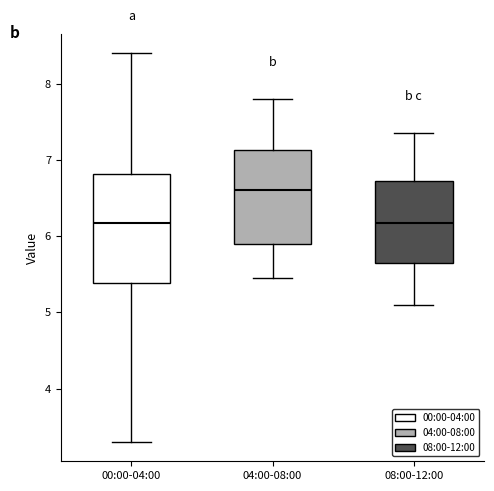

Which box is the tallest, from its lower edge to its upper edge?

00:00-04:00